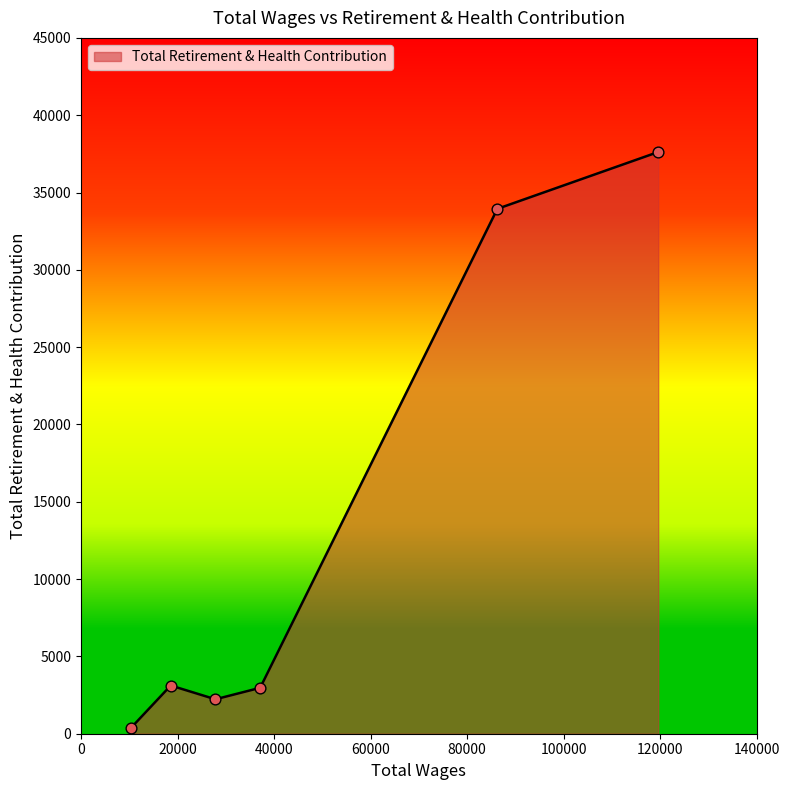

What is the difference between the maximum and minimum values?

37217